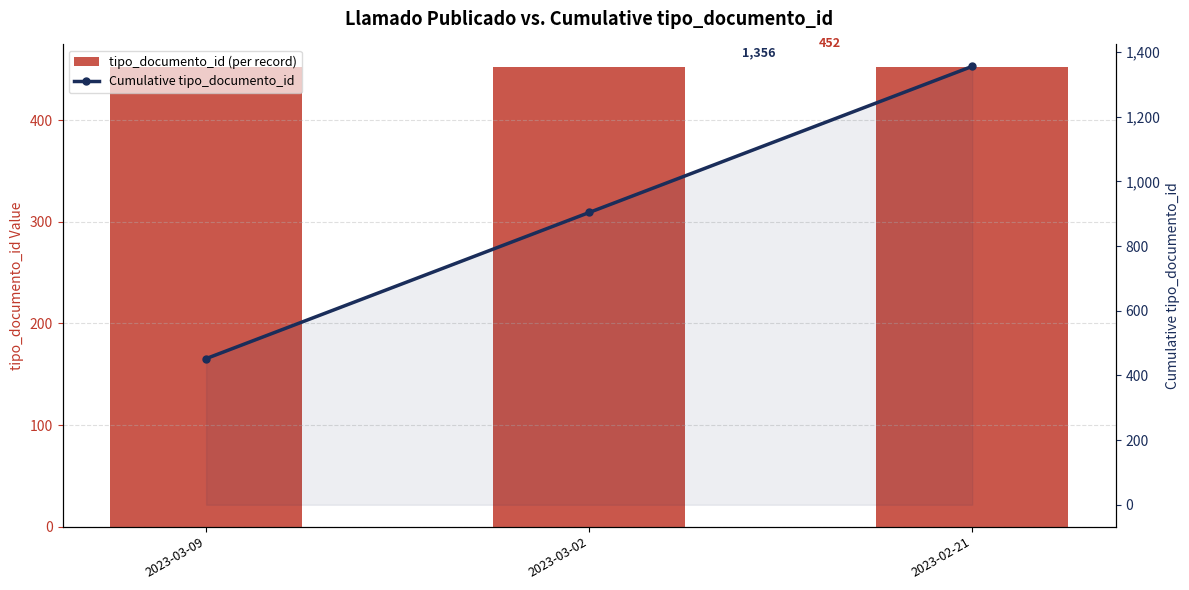

What is the difference between the Cumulative tipo_documento_id values at 2023-03-02 and 2023-02-21?

452